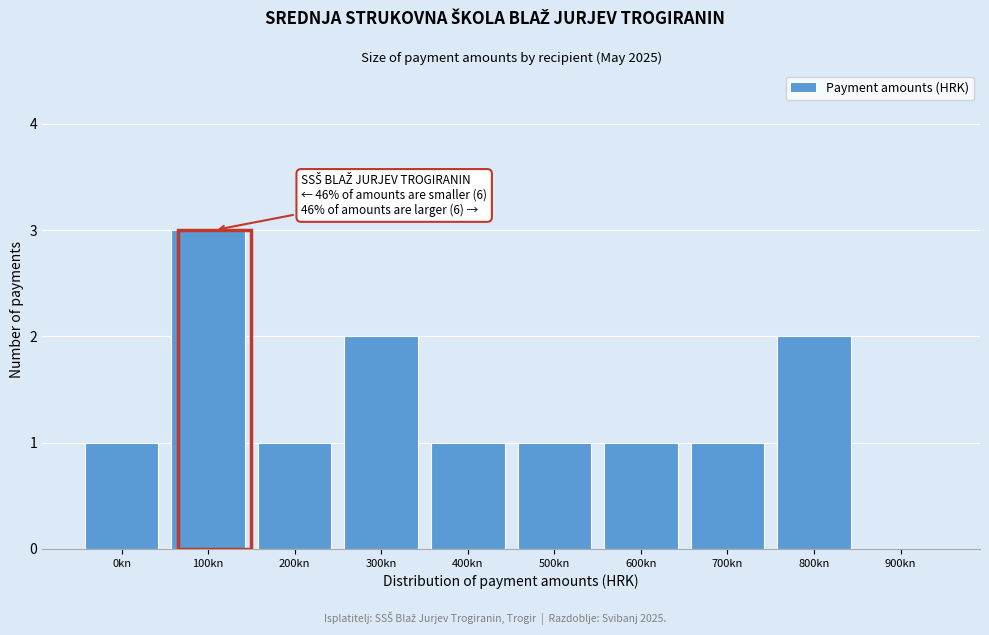

Reading left to right, transcribe all the data shown in this chart.

0kn=1	100kn=3	200kn=1	300kn=2	400kn=1	500kn=1	600kn=1	700kn=1	800kn=2	900kn=0